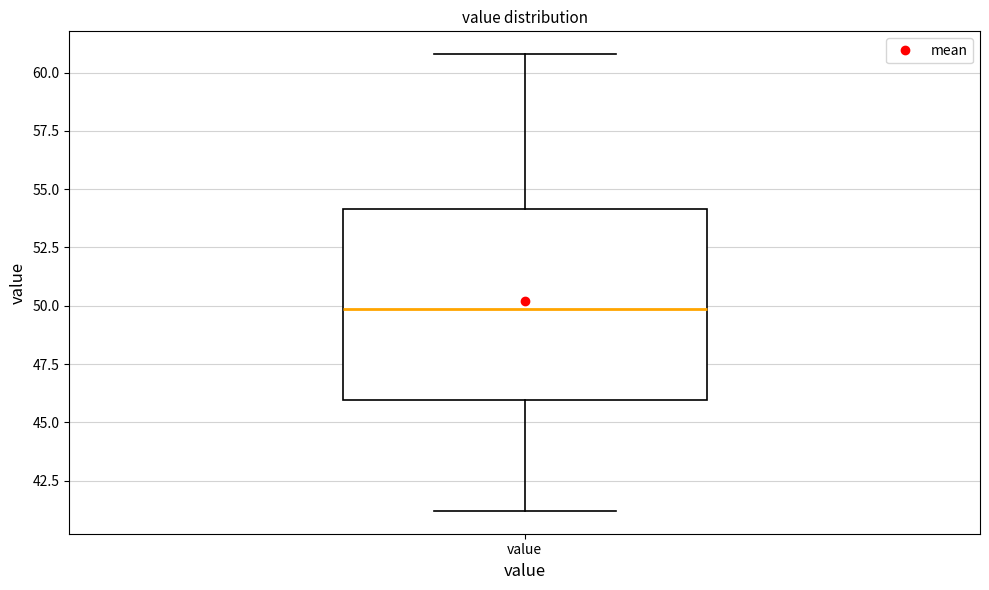

Where does the median line of the box for value sit on the y-axis? The values are not printed on the chart, so give them approximately, as read against the axis.

50